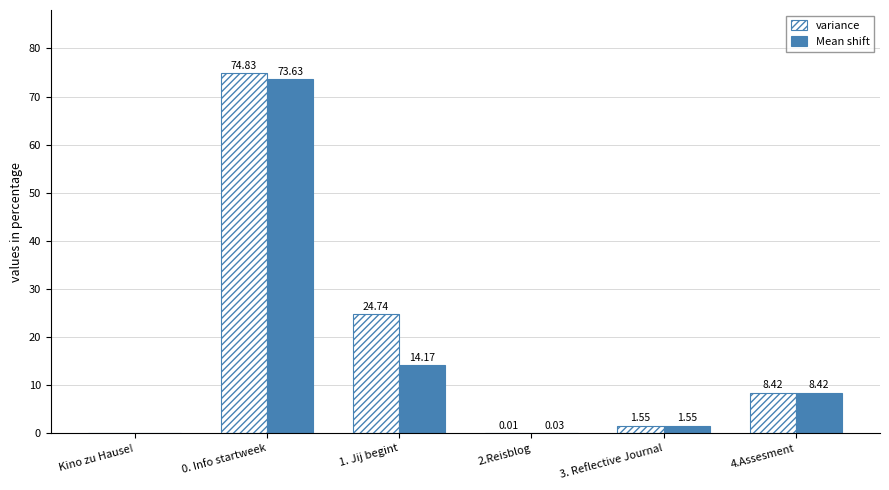

What is the difference between the Mean shift values at 2.Reisblog and 4.Assesment?

8.4